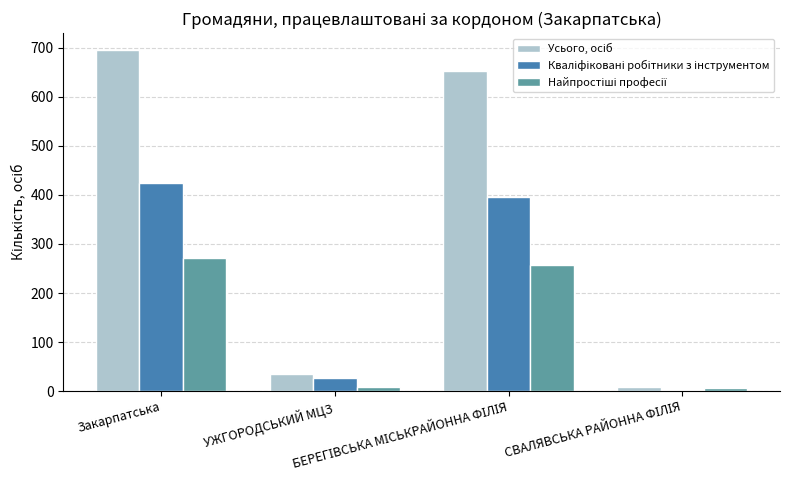

How many distinct data groups are displayed?

3